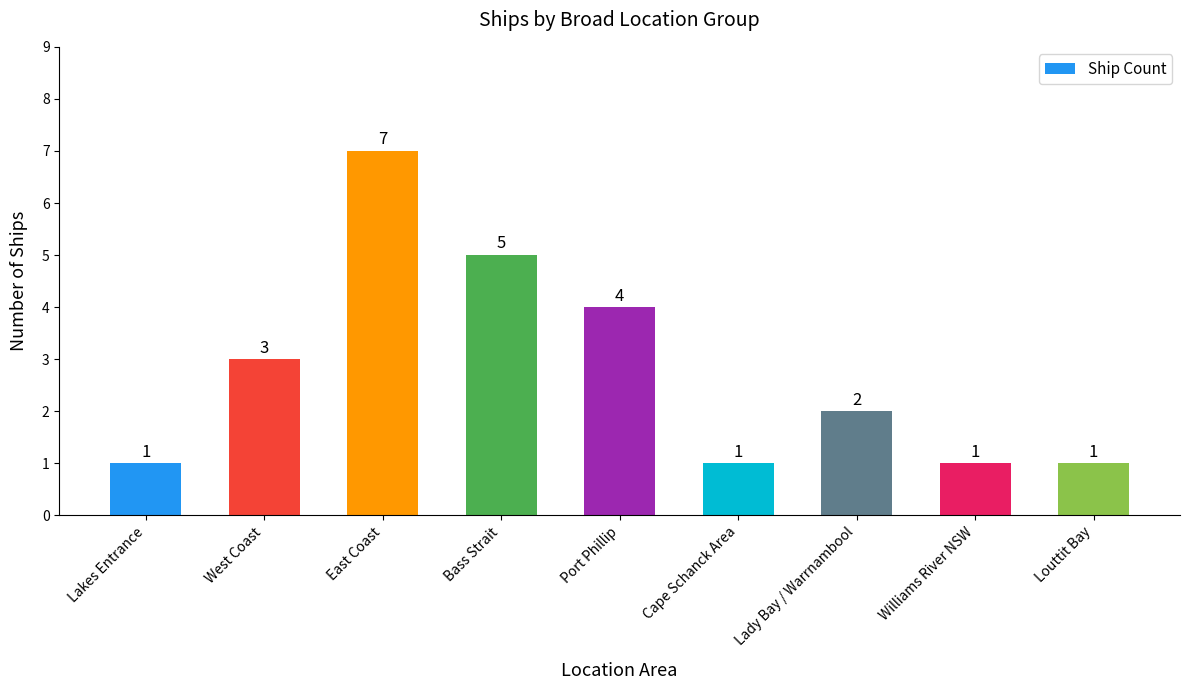

Where is the data nearest to the value 4?

Port Phillip